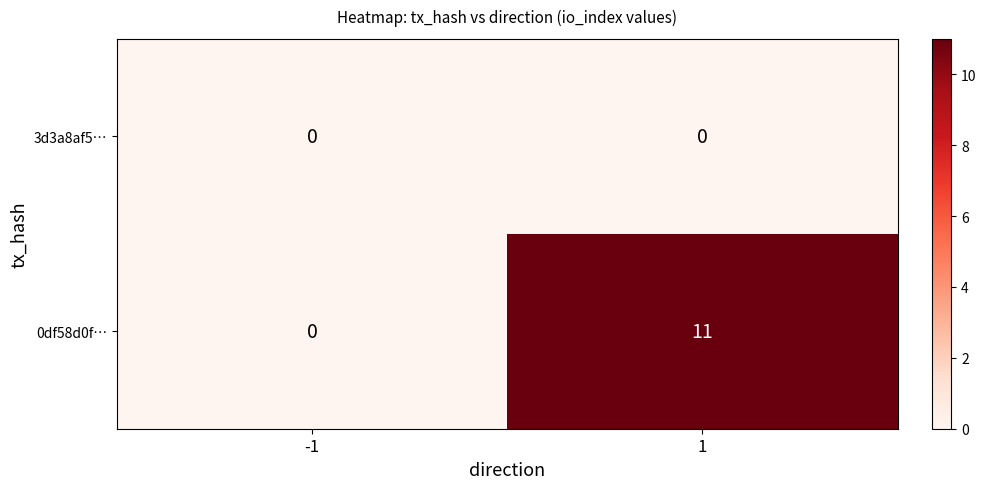

Between -1 and 1, which series saw the biggest shift?

0df58d0f…